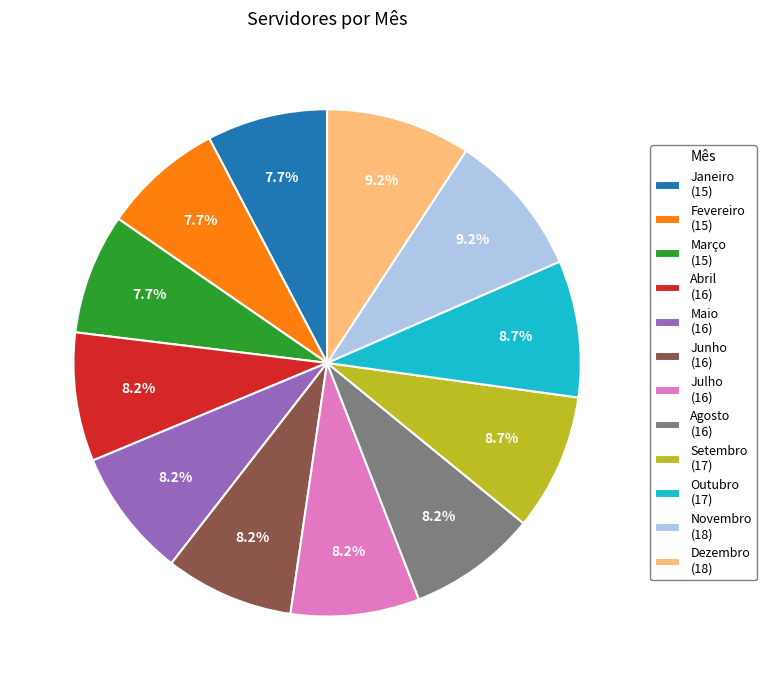

Between Agosto and Janeiro, which is larger?

Agosto